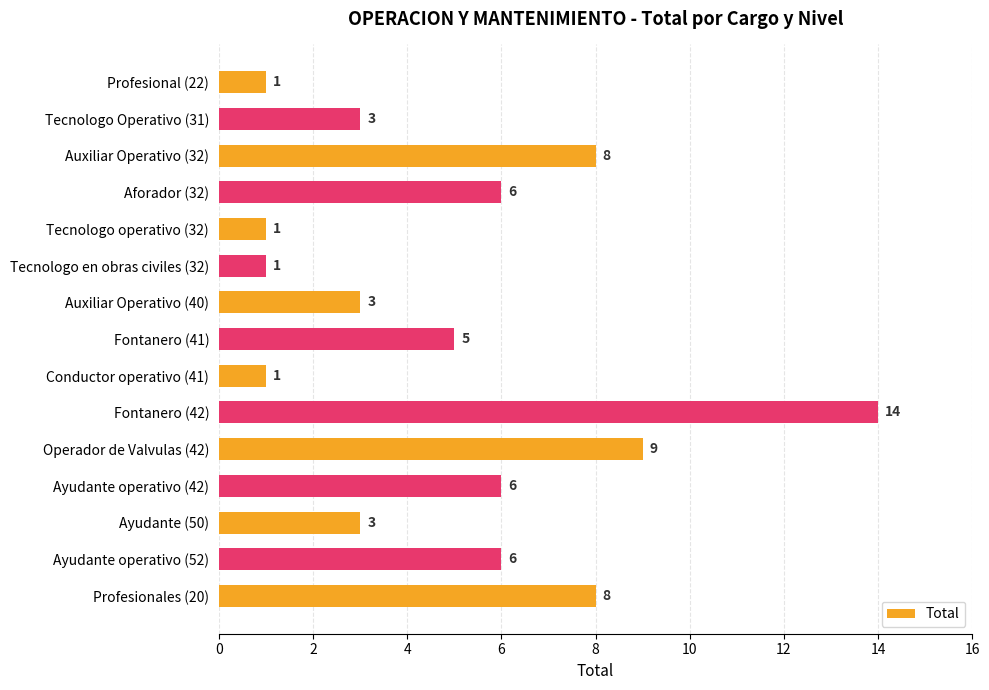

What is the average value?

5